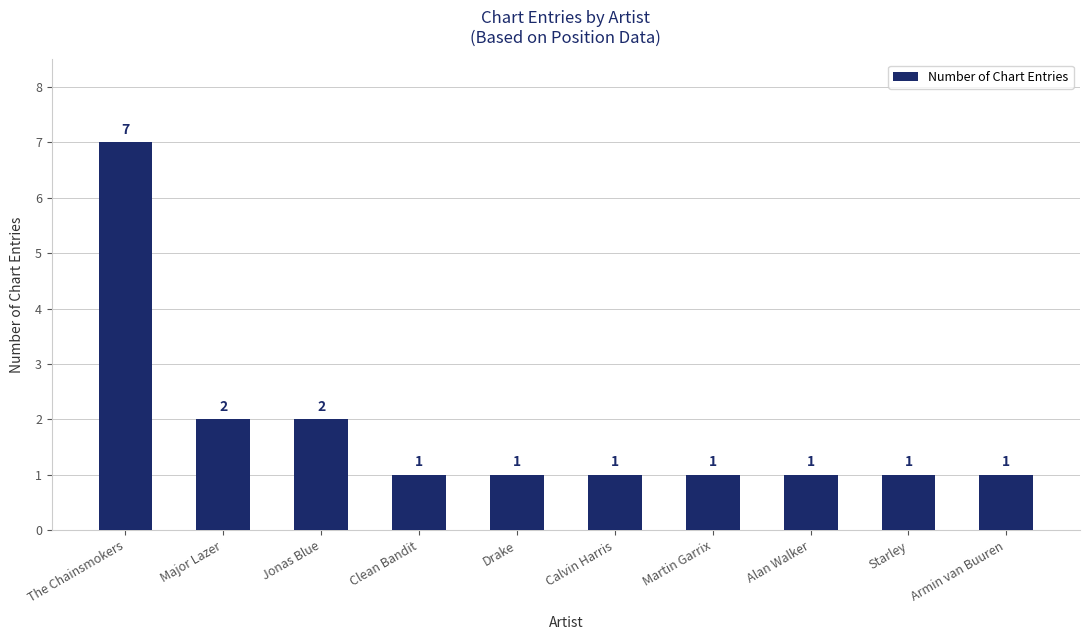

Approximately how many times larger is the value at The Chainsmokers compared to Major Lazer?

3.5